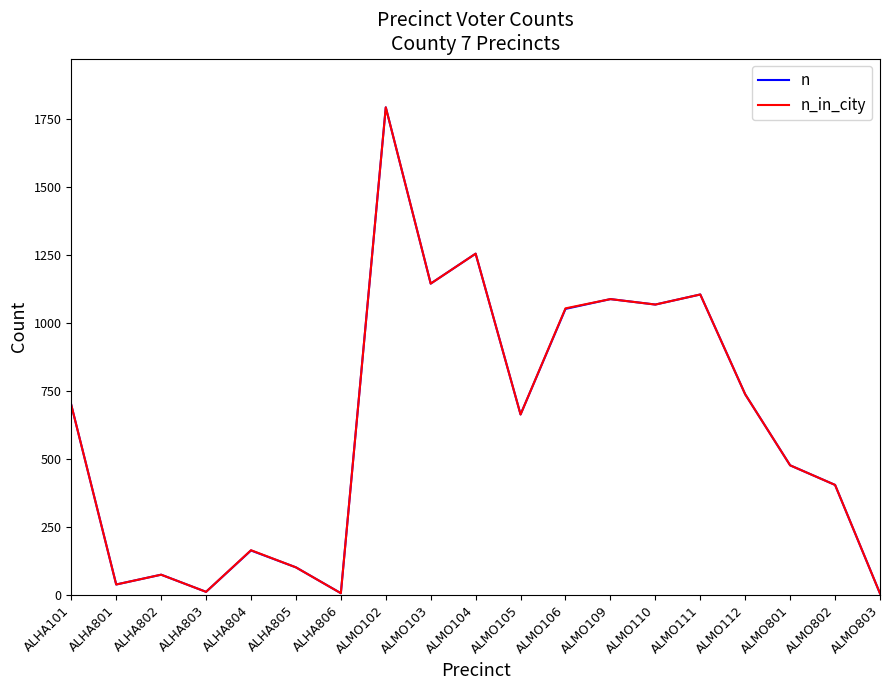

How many interior local peaks does the n_in_city series have?

6